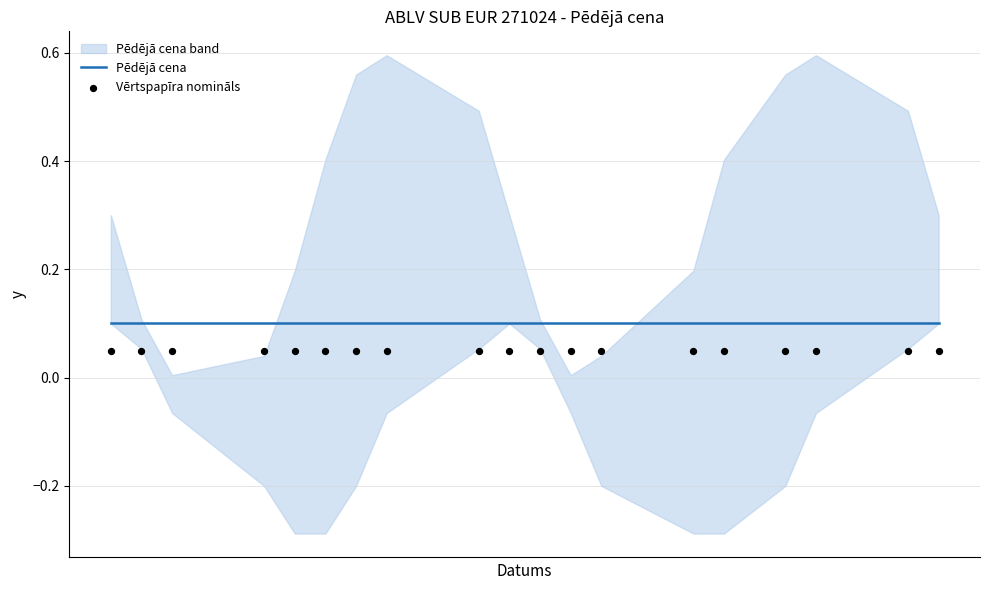

Which series has the largest total across all categories?

Pēdējā cena